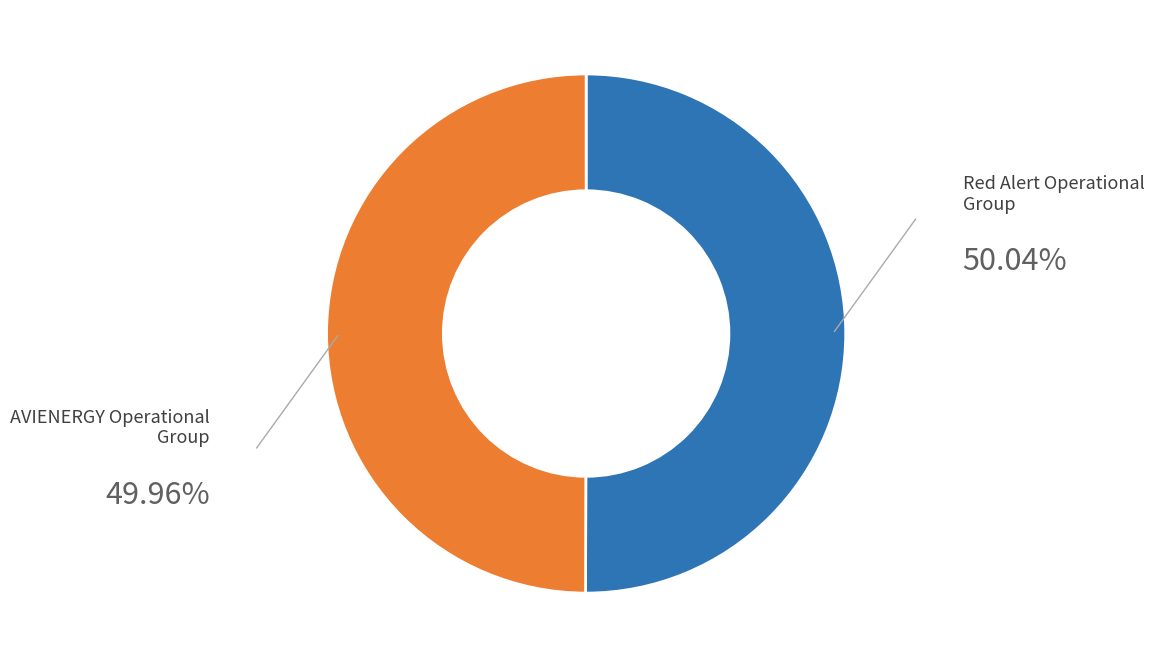

Is there a majority slice in this chart?

Yes